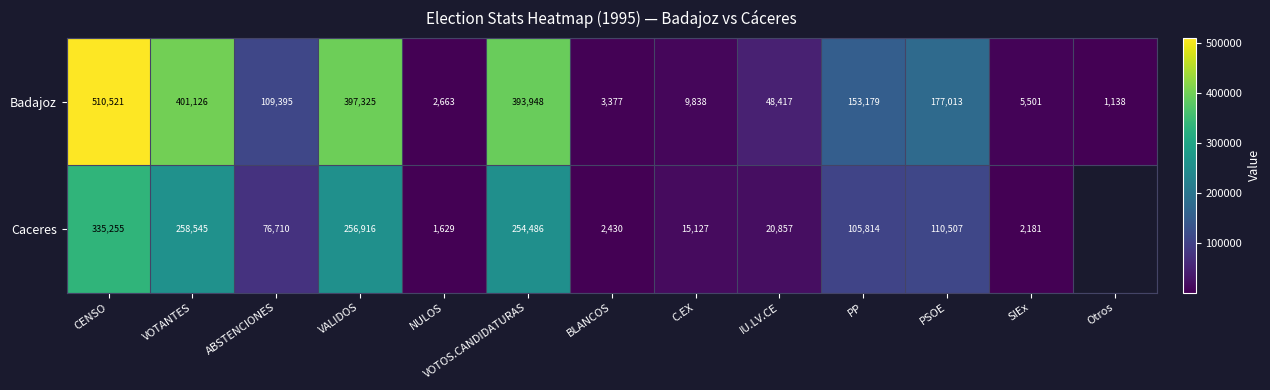

What is the total value across all series at CENSO?

845776